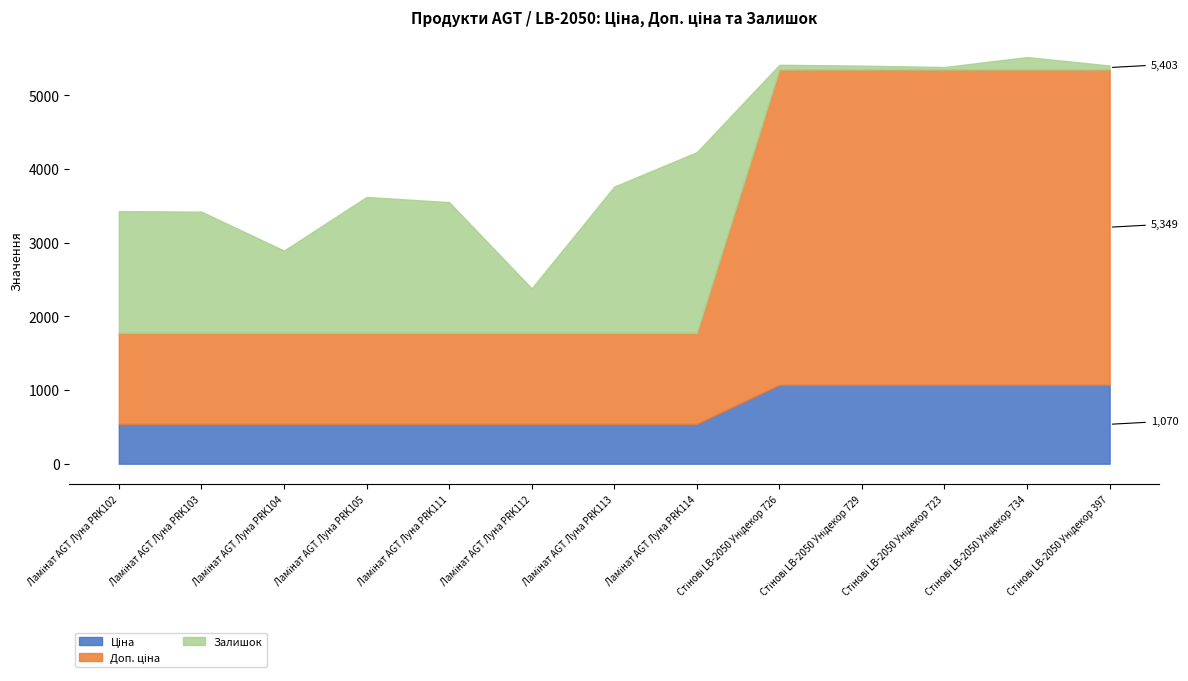

Reading left to right, extract all data points from this chart.

Ціна: Ламінат AGT Луна PRK102=539.0	Ламінат AGT Луна PRK103=539.0	Ламінат AGT Луна PRK104=539.0	Ламінат AGT Луна PRK105=539.0	Ламінат AGT Луна PRK111=539.0	Ламінат AGT Луна PRK112=539.0	Ламінат AGT Луна PRK113=539.0	Ламінат AGT Луна PRK114=539.0	Стінові LB-2050 Унідекор 726=1069.8	Стінові LB-2050 Унідекор 729=1069.8	Стінові LB-2050 Унідекор 723=1069.8	Стінові LB-2050 Унідекор 734=1069.8	Стінові LB-2050 Унідекор 397=1069.8
Доп. ціна: Ламінат AGT Луна PRK102=1235.4	Ламінат AGT Луна PRK103=1235.4	Ламінат AGT Луна PRK104=1235.4	Ламінат AGT Луна PRK105=1235.4	Ламінат AGT Луна PRK111=1235.4	Ламінат AGT Луна PRK112=1235.4	Ламінат AGT Луна PRK113=1235.4	Ламінат AGT Луна PRK114=1235.4	Стінові LB-2050 Унідекор 726=4279.1	Стінові LB-2050 Унідекор 729=4279.1	Стінові LB-2050 Унідекор 723=4279.1	Стінові LB-2050 Унідекор 734=4279.1	Стінові LB-2050 Унідекор 397=4279.1
Залишок: Ламінат AGT Луна PRK102=1653.0	Ламінат AGT Луна PRK103=1646.0	Ламінат AGT Луна PRK104=1118.0	Ламінат AGT Луна PRK105=1845.0	Ламінат AGT Луна PRK111=1775.0	Ламінат AGT Луна PRK112=605.0	Ламінат AGT Луна PRK113=1986.0	Ламінат AGT Луна PRK114=2453.0	Стінові LB-2050 Унідекор 726=64.0	Стінові LB-2050 Унідекор 729=53.0	Стінові LB-2050 Унідекор 723=34.0	Стінові LB-2050 Унідекор 734=169.0	Стінові LB-2050 Унідекор 397=54.0